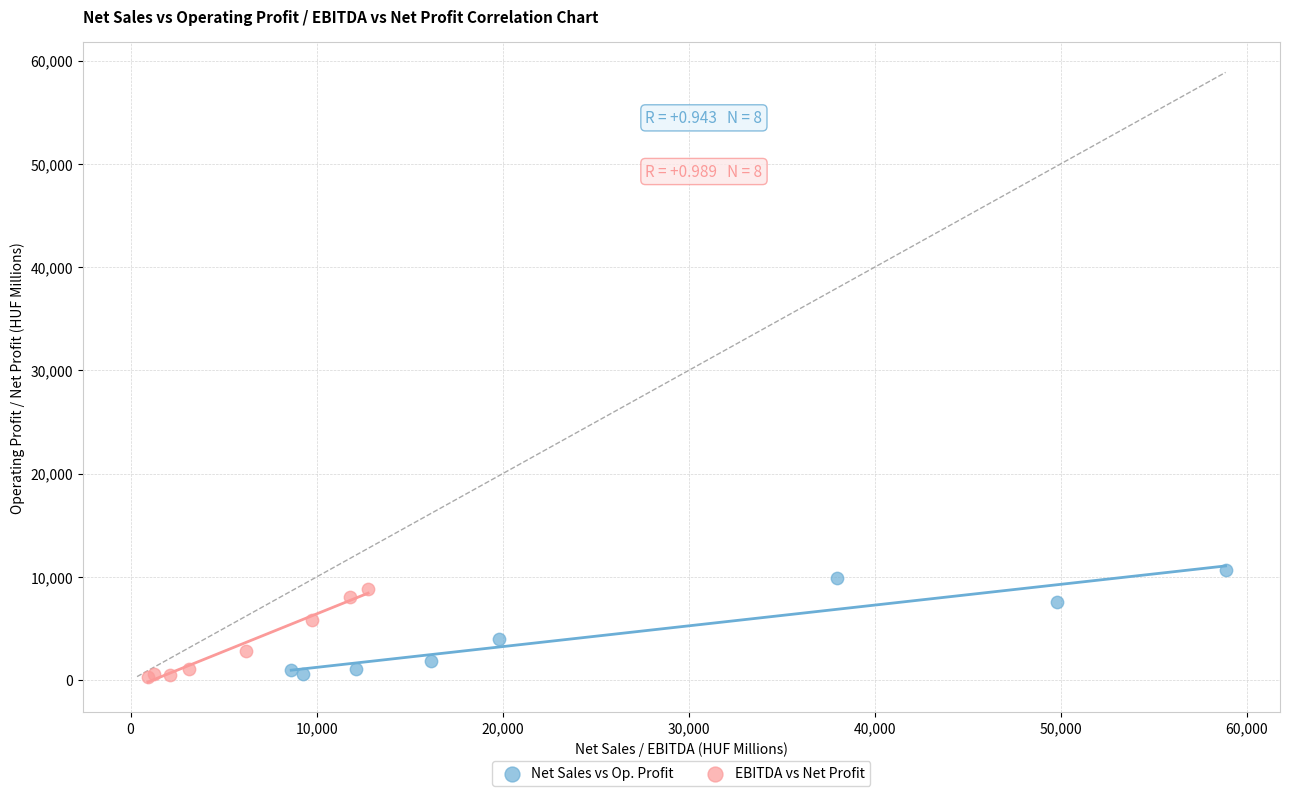

Which series contains the highest Y value?

Net Sales vs Op. Profit